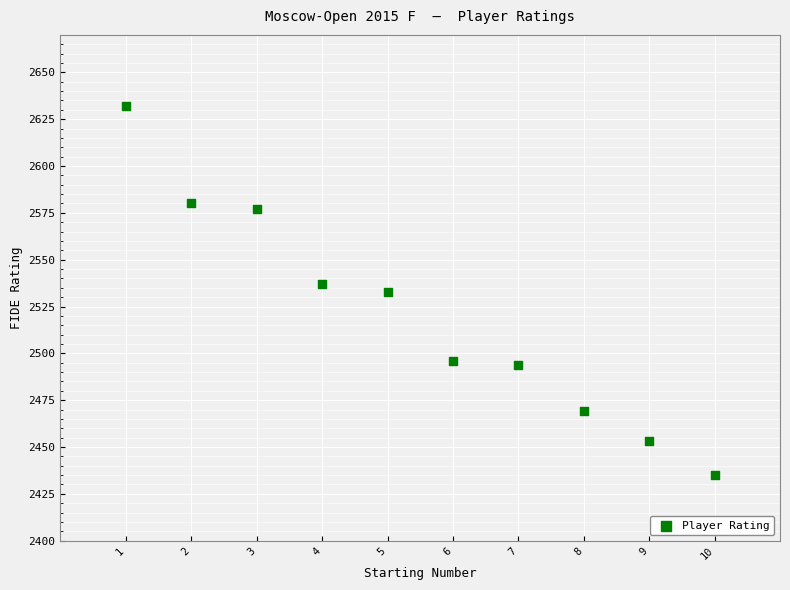

What is the average Y value?

2521